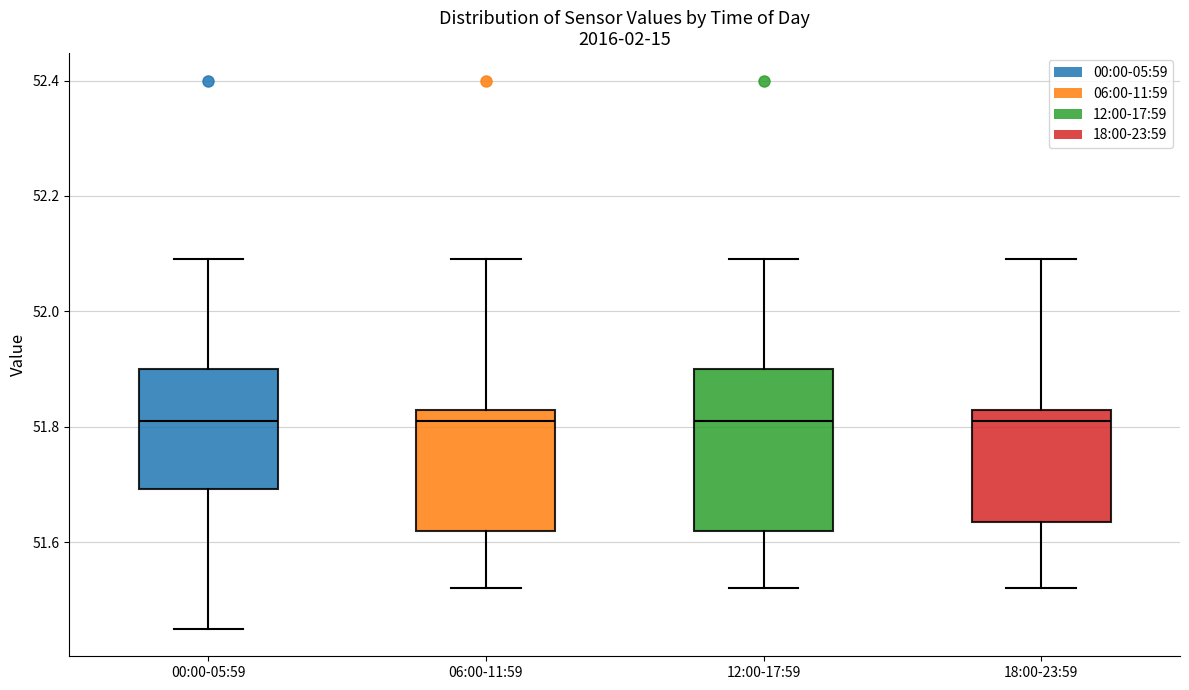

Reading left to right, read every box against the y-axis: the position of its median line, the range the box covers, and the ends of its whiskers. The values are not printed on the chart, so give them approximately, as read against the axis.

00:00-05:59: median 51.82, box 51.70 to 51.90, whiskers 51.46 to 52.10
06:00-11:59: median 51.82, box 51.62 to 51.84, whiskers 51.52 to 52.10
12:00-17:59: median 51.82, box 51.62 to 51.90, whiskers 51.52 to 52.10
18:00-23:59: median 51.82, box 51.64 to 51.84, whiskers 51.52 to 52.10